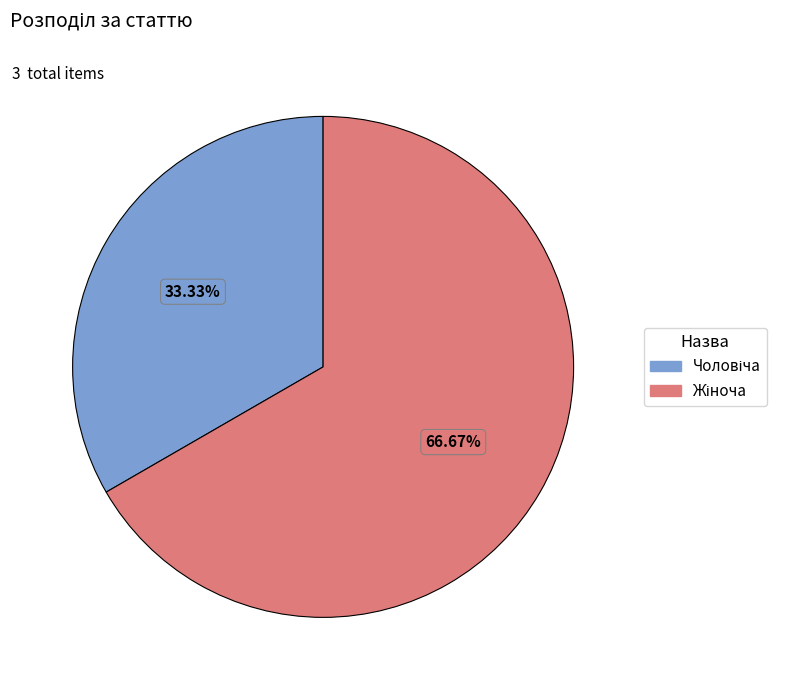

How many segments does this pie chart have?

2